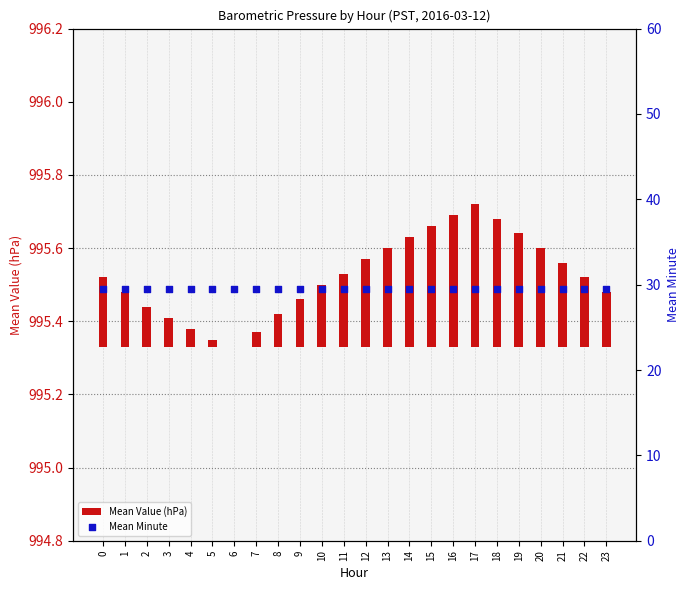

At how many categories does at least one series exceed 3?

24